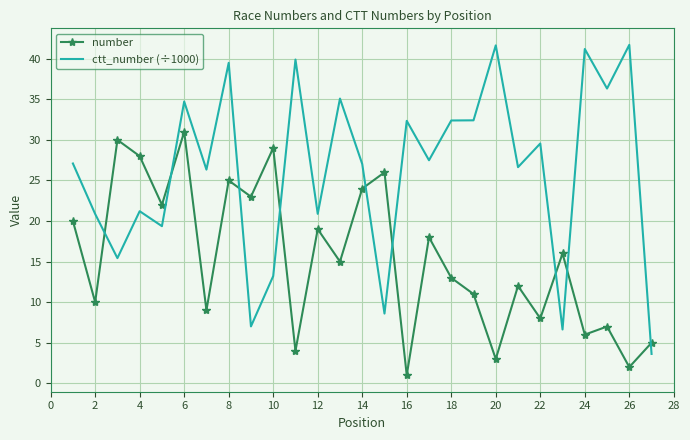

Which series has the largest total across all categories?

ctt_number (÷1000)